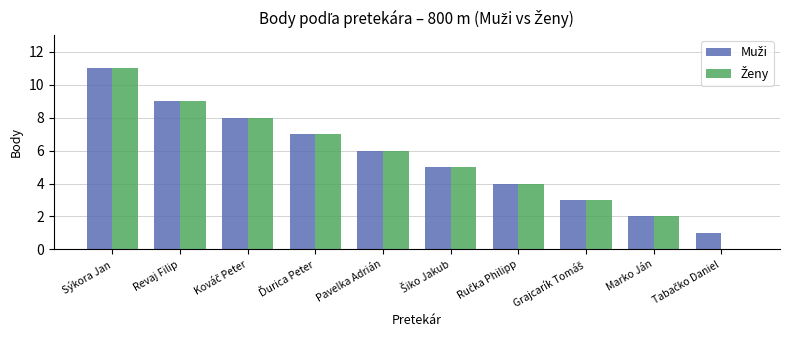

Count the number of data series in this chart.

2